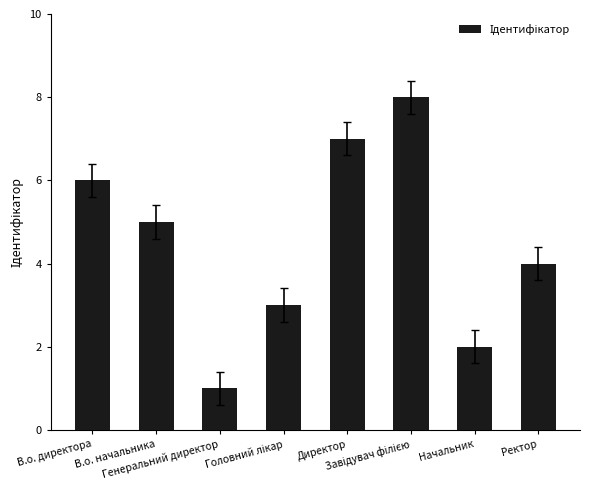

What is the difference between the maximum and second lowest values?

6